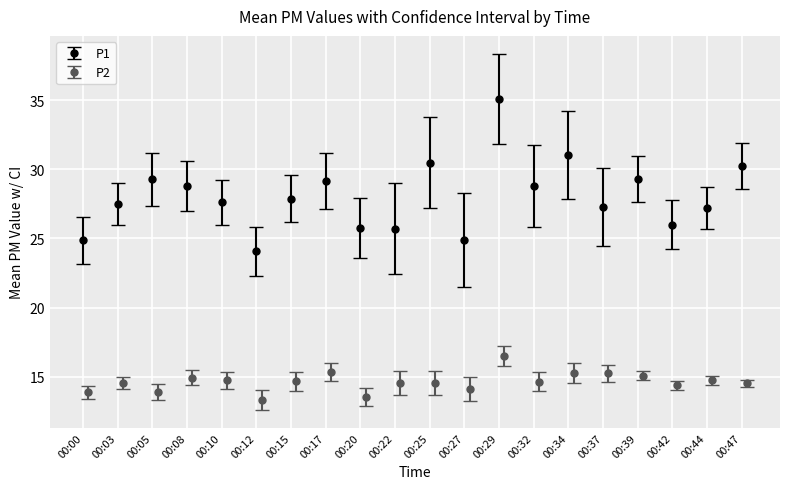

True or false: P2 and P1 cross at least once.

False